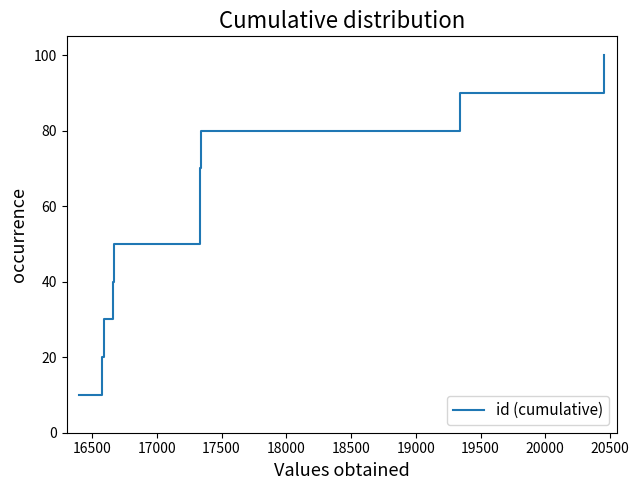

What is the difference between the maximum and minimum values?

90